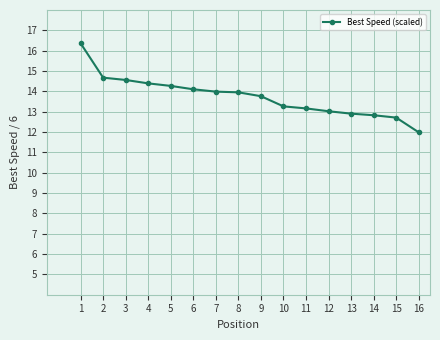

True or false: the data shows 4.2 at 14.

False